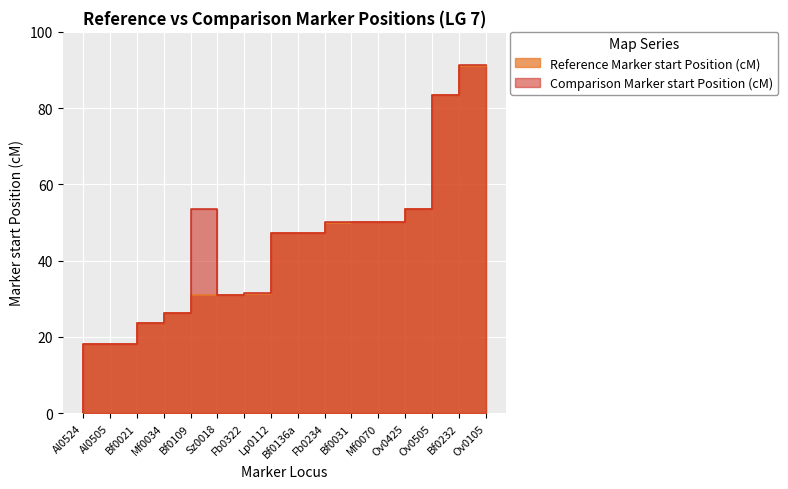

List the labels in order of Comparison Marker start Position (cM) value, smallest first.

Al0524, Al0505, Bf0021, Mf0034, Bf0109, Fb0322, Lp0112, Bf0136a, Fb0234, Bf0031, Mf0070, Ov0425, Sz0018, Ov0505, Bf0232, Ov0105